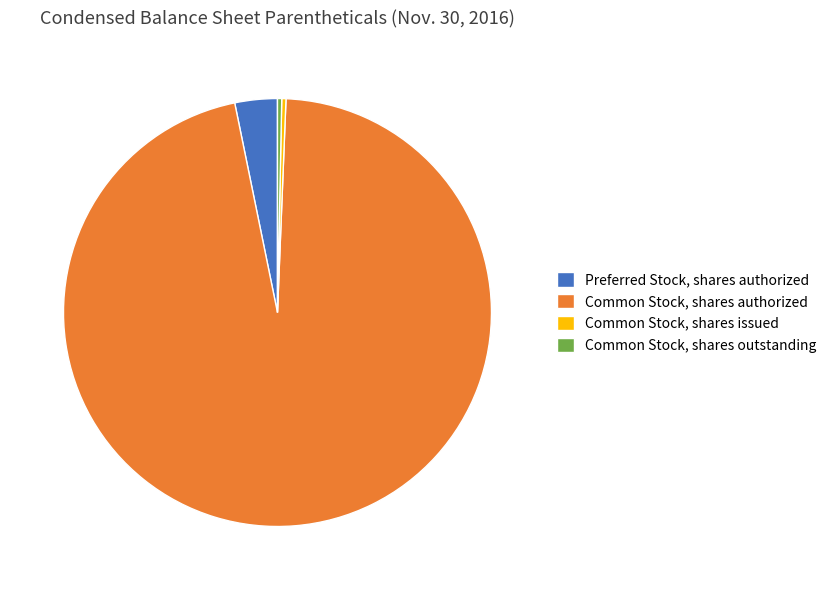

Is Common Stock, shares authorized the majority of the pie?

Yes